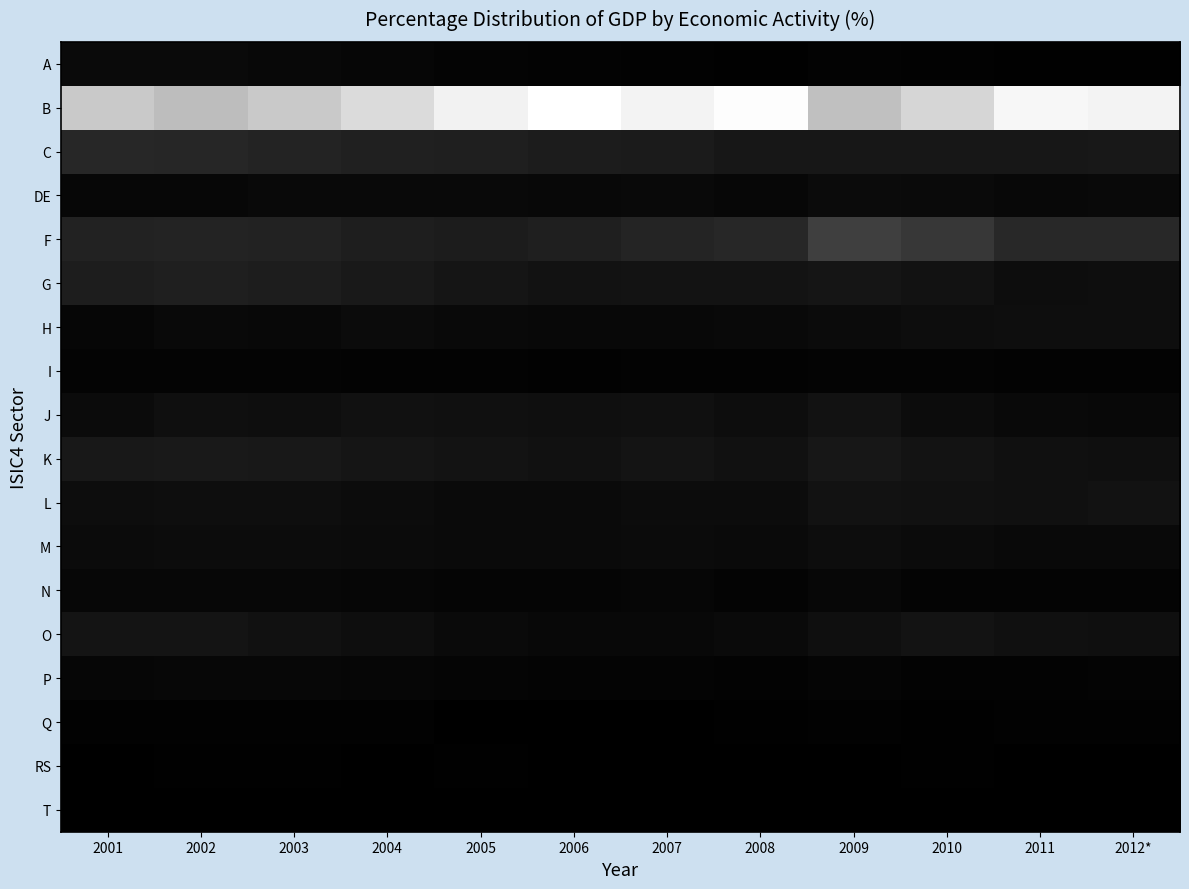

Count the number of data series in this chart.

18